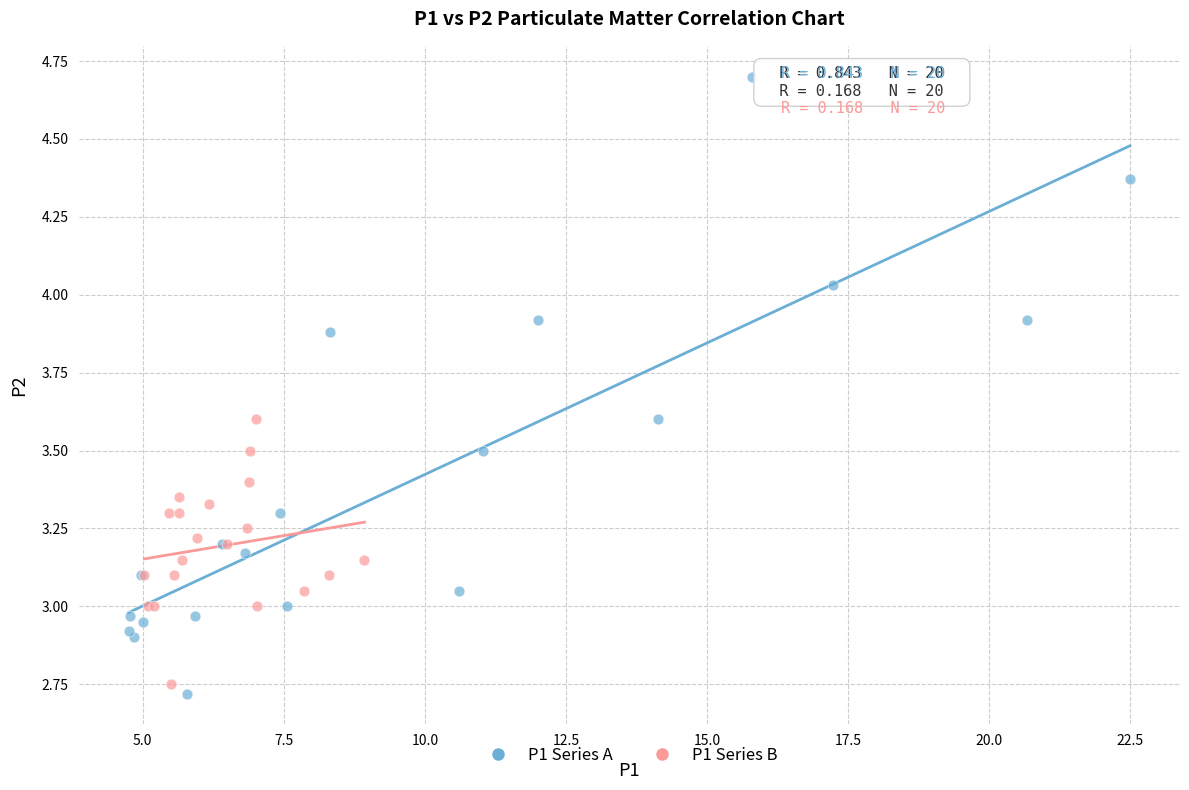

What are all the series names shown in the legend?

P1 Series A, P1 Series B